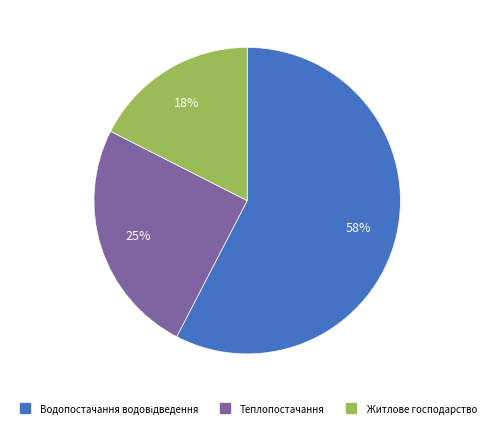

To the nearest percent, what portion does Житлове господарство represent?

18%